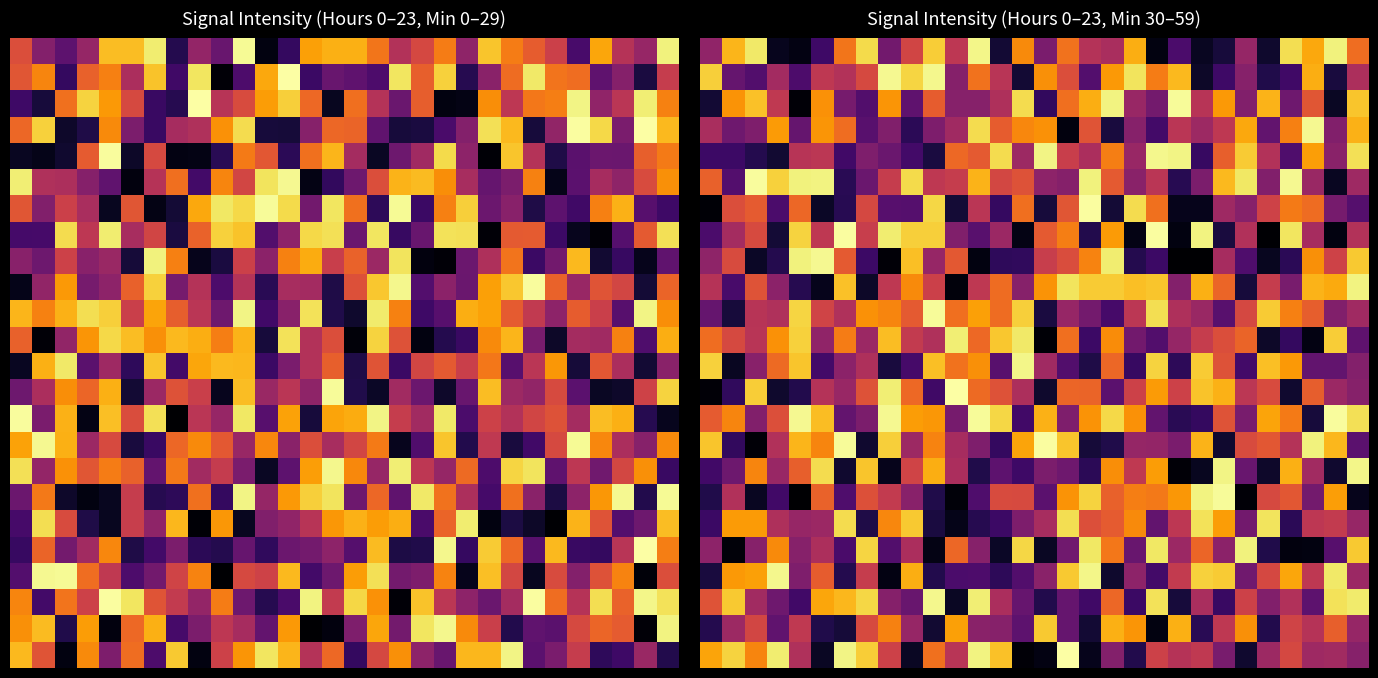

How many series are shown in this chart?

24